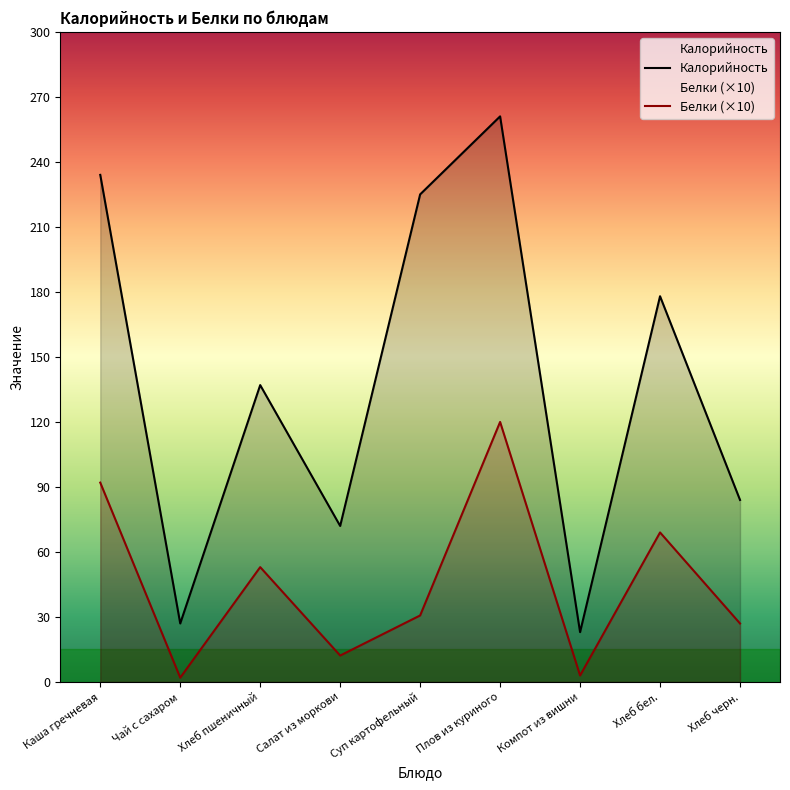

True or false: Белки (×10) and Калорийность cross at least once.

False